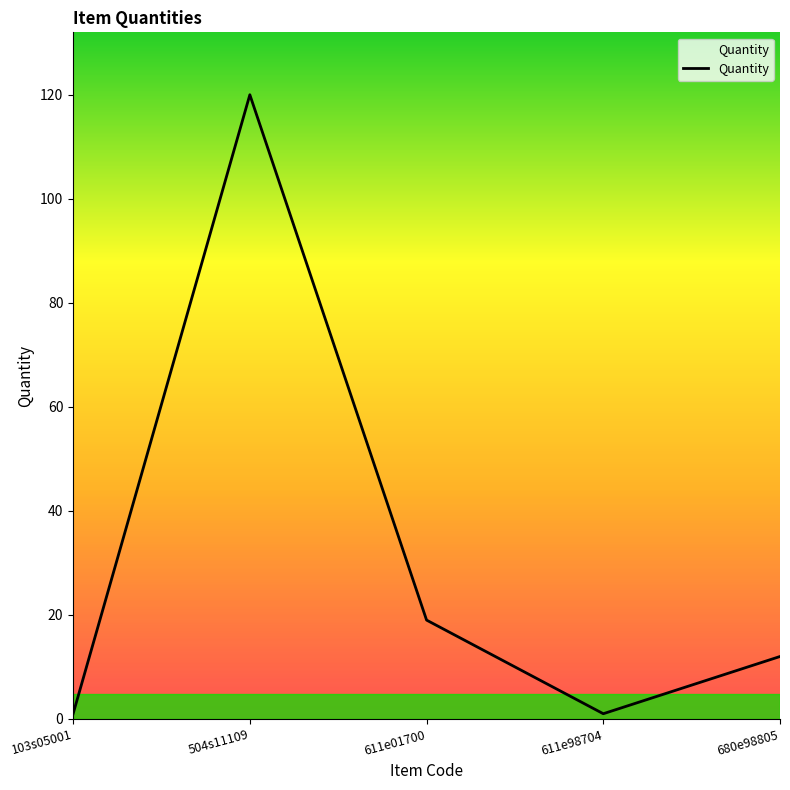

How many interior local valleys (lower than both neighbors) does the data have?

1